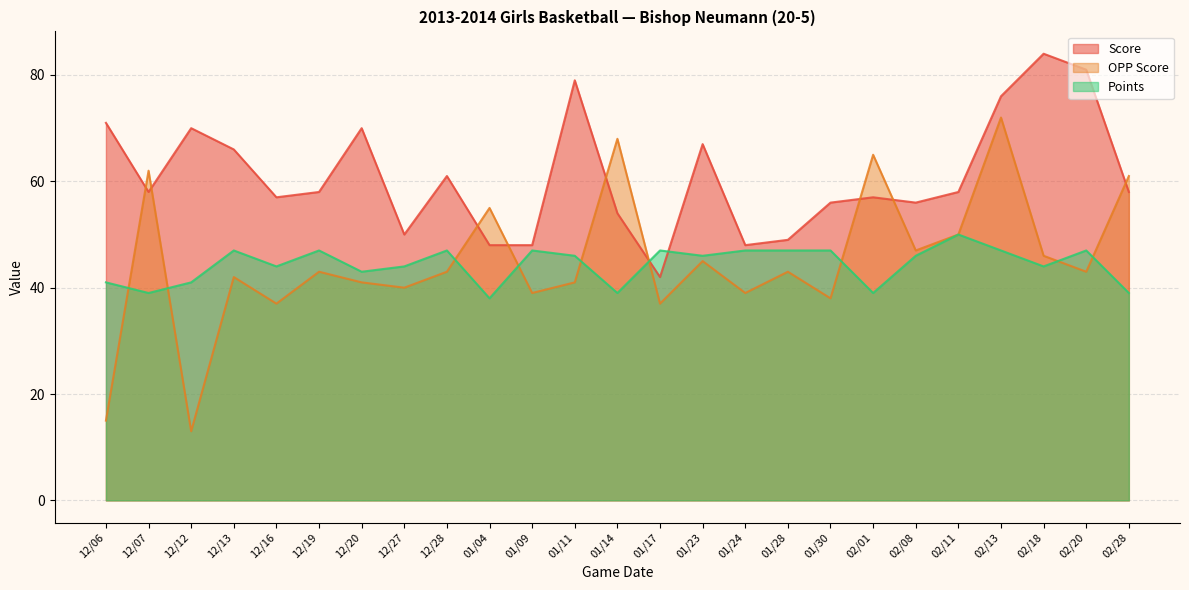

How many data points in Points are above 46?

11